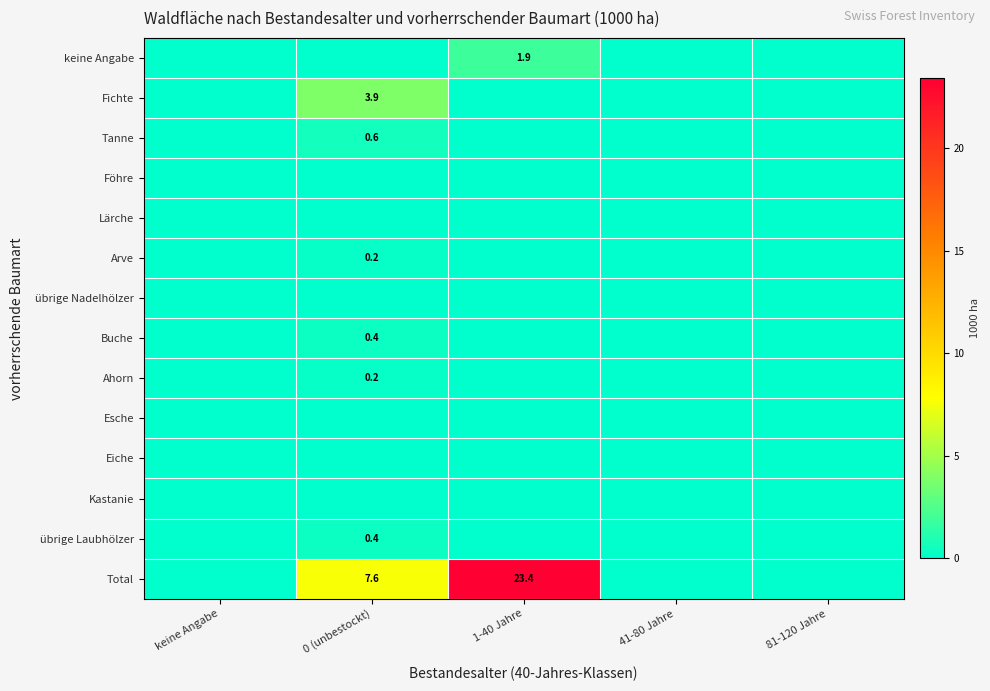

True or false: Fichte has a value of 2.2 at 0 (unbestockt).

False